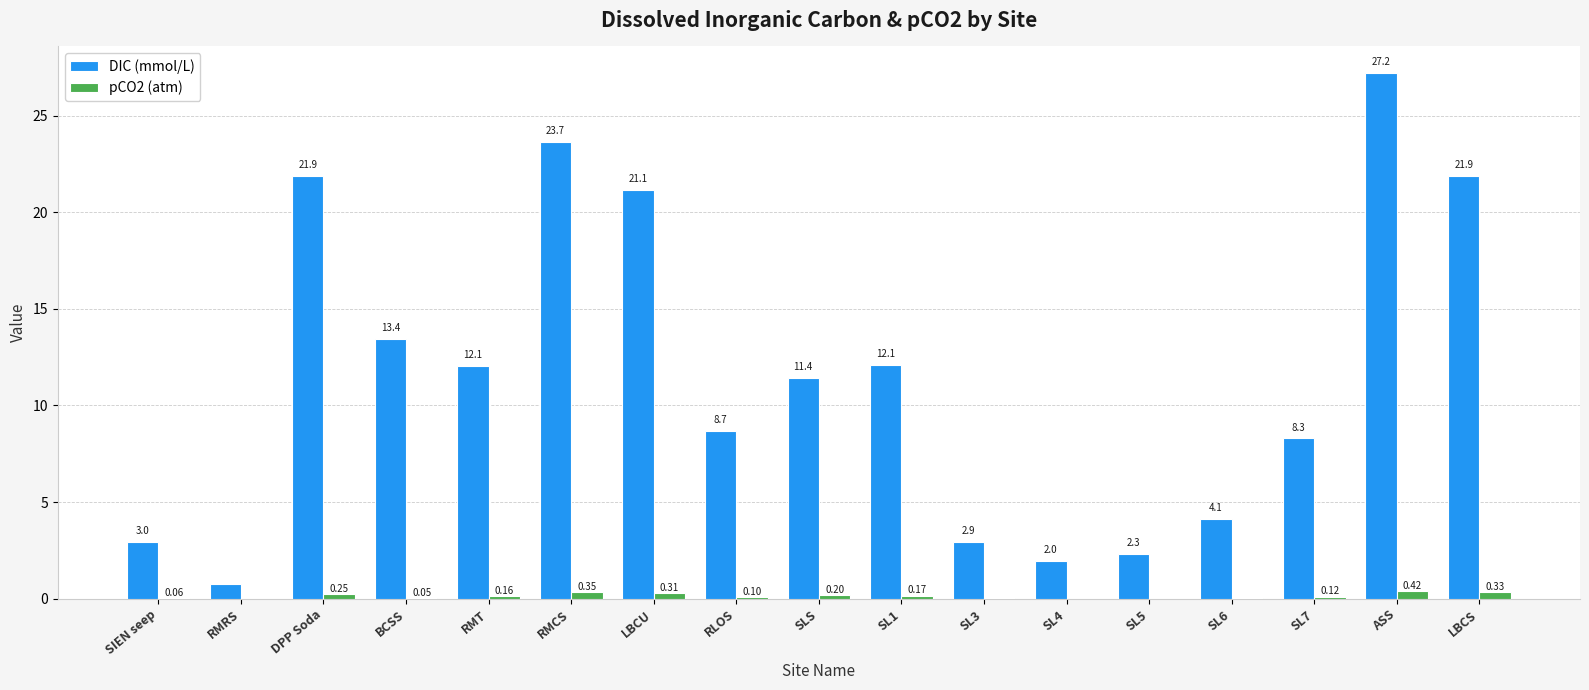

What are all the series names shown in the legend?

DIC (mmol/L), pCO2 (atm)